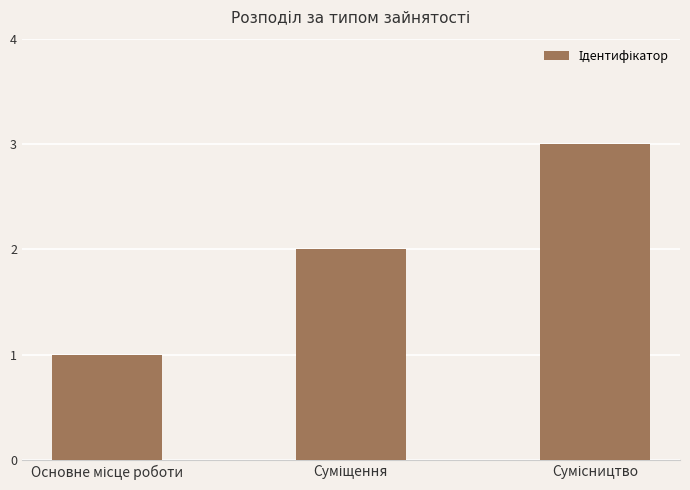

Are the bars grouped side by side (vs. stacked)?

No